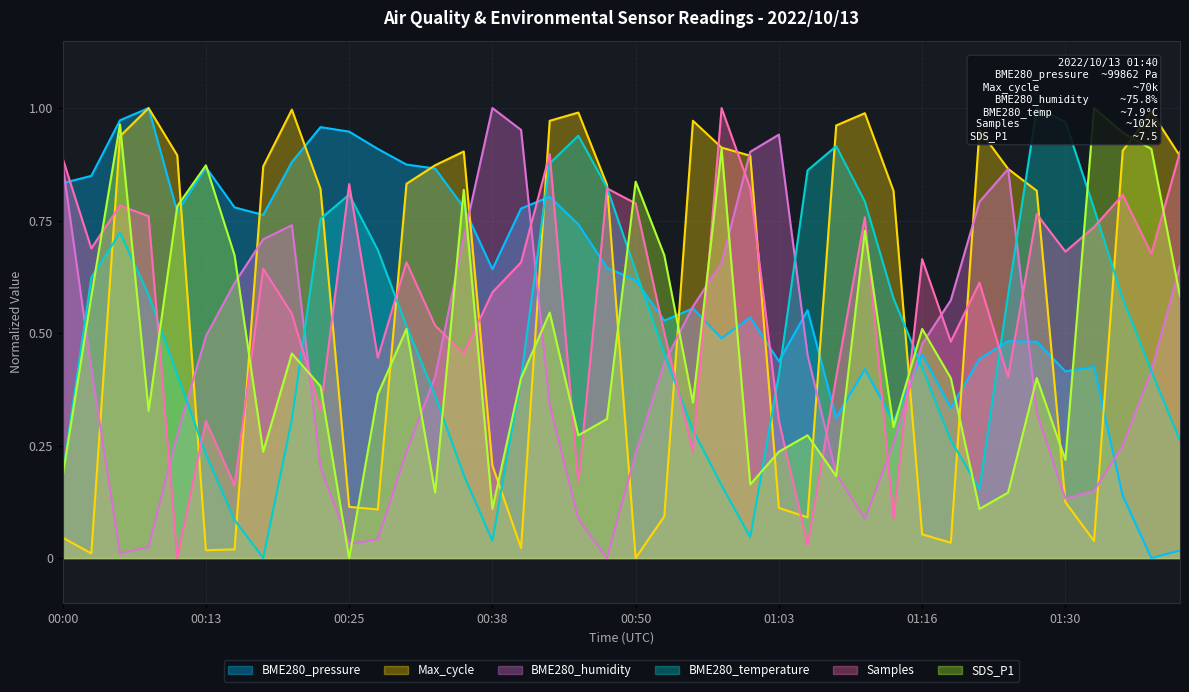

What is the total value across all series at 00:15?

2.3